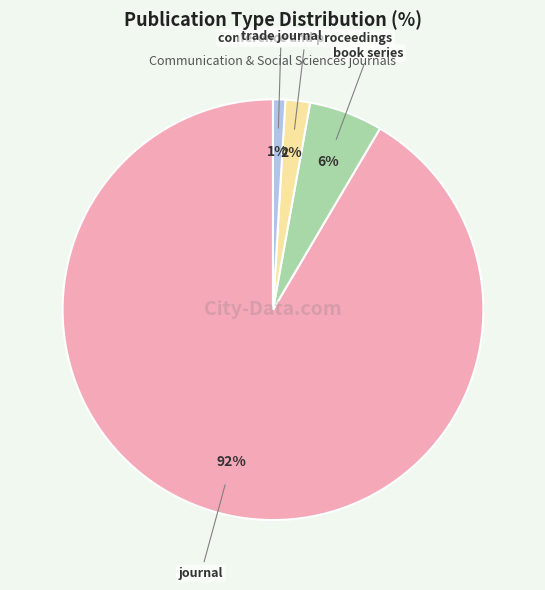

Does book series account for over 50% of the chart?

No